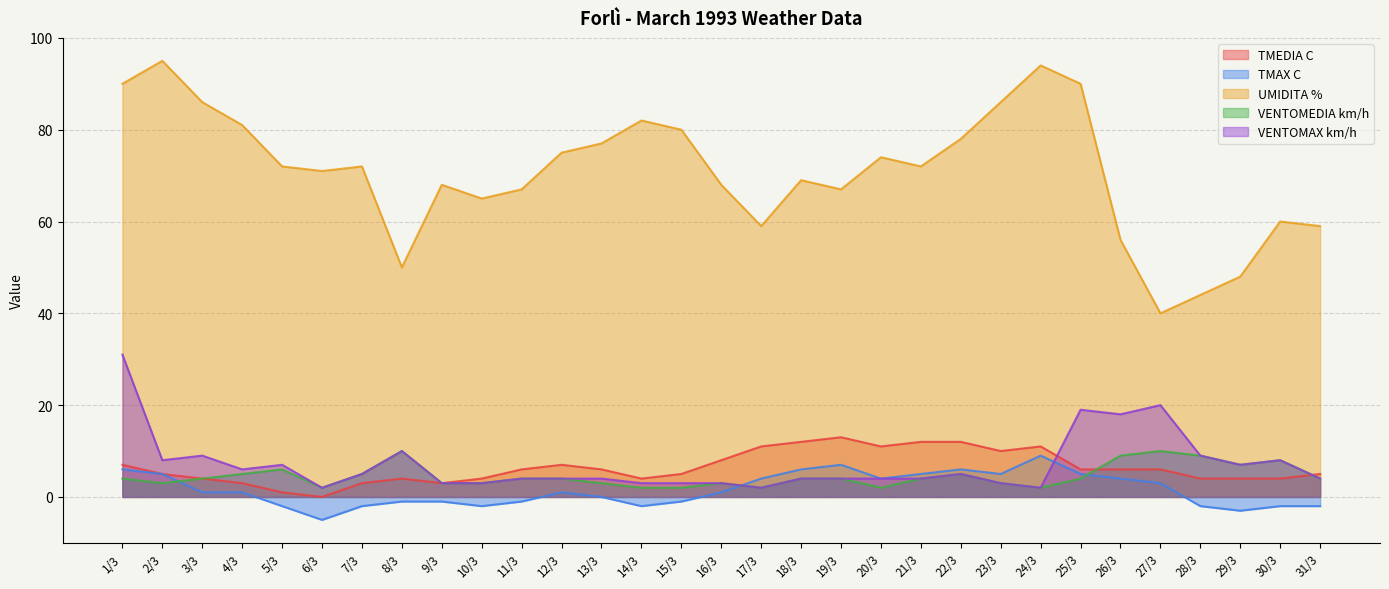

Is it true that TMAX C equals -2 at 30/3?

True